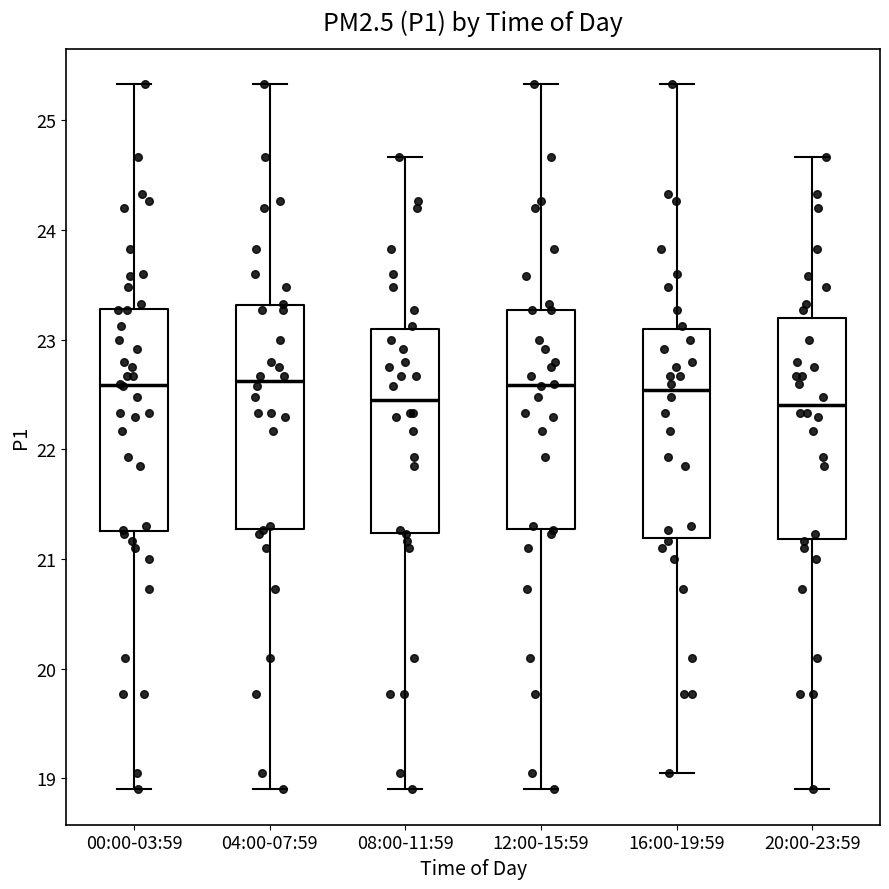

Reading left to right, transcribe this box plot: for each box, give where its median line is, the range the box spans, and where its two whiskers end, as read against the y-axis. The values are not printed on the chart, so give them approximately, as read against the axis.

00:00-03:59: median 22.6, box 21.3 to 23.3, whiskers 18.9 to 25.3
04:00-07:59: median 22.6, box 21.3 to 23.3, whiskers 18.9 to 25.3
08:00-11:59: median 22.5, box 21.2 to 23.1, whiskers 18.9 to 24.7
12:00-15:59: median 22.6, box 21.3 to 23.3, whiskers 18.9 to 25.3
16:00-19:59: median 22.5, box 21.2 to 23.1, whiskers 19.1 to 25.3
20:00-23:59: median 22.4, box 21.2 to 23.2, whiskers 18.9 to 24.7